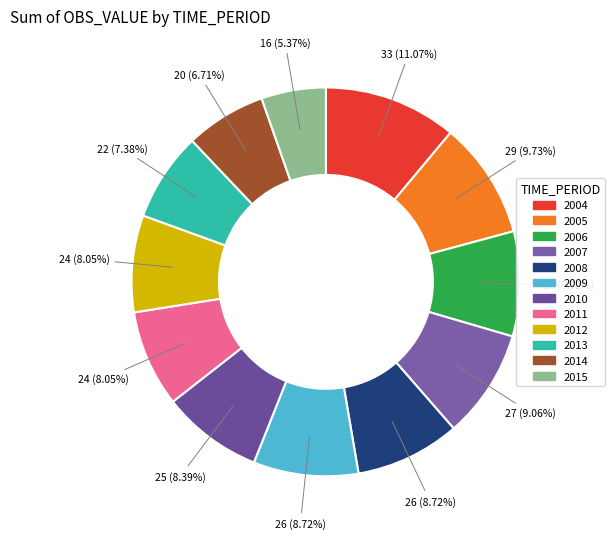

Approximately how many times larger is the value at 2013 compared to 2006?

0.8